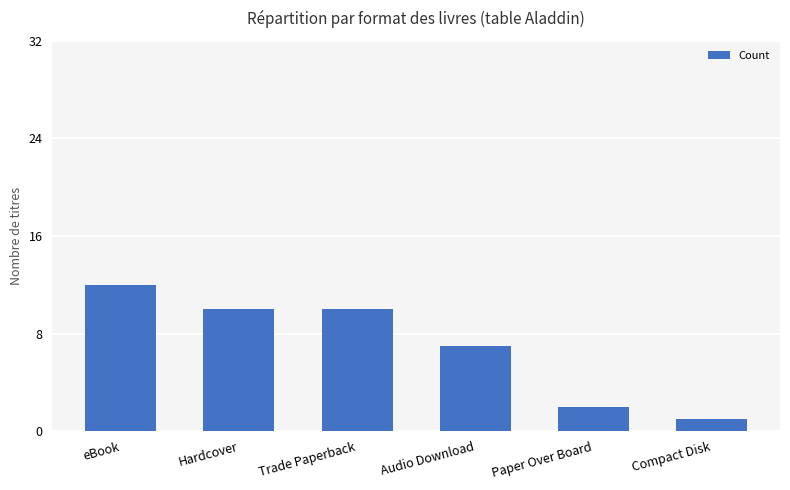

Which category has the highest value across all series?

eBook